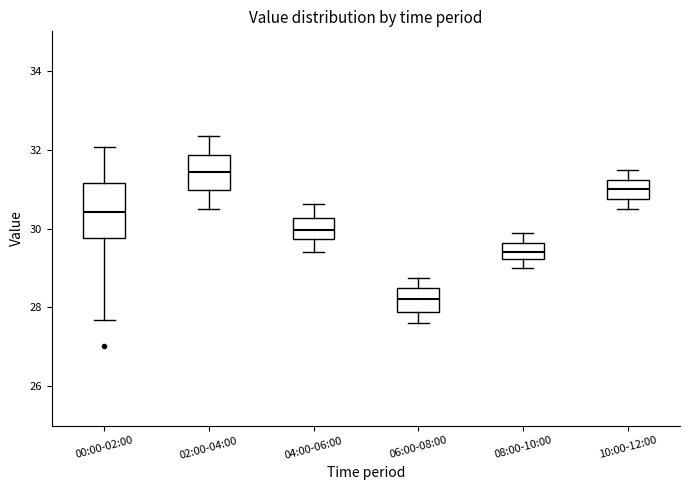

Which box's median line is the highest?

02:00-04:00